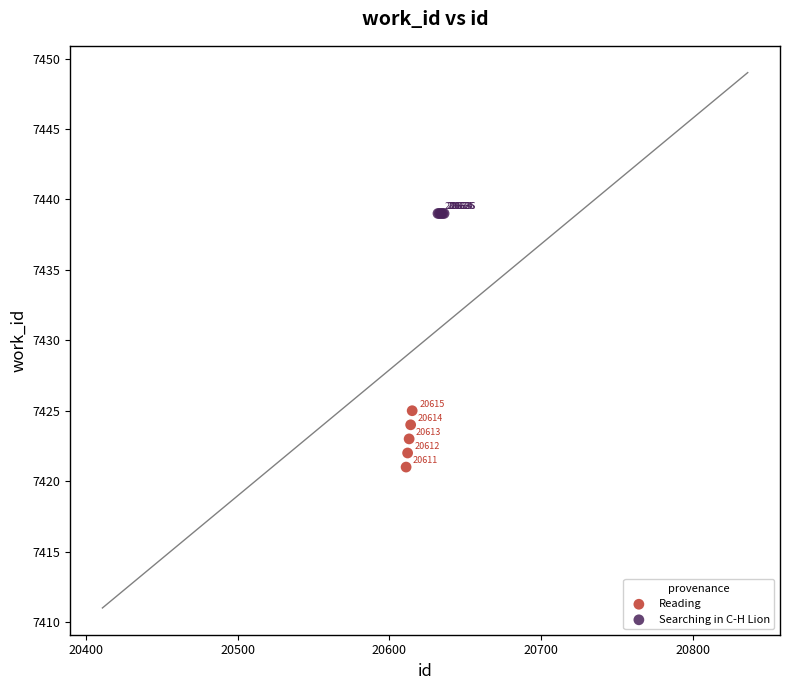

What are all the series names shown in the legend?

Reading, Searching in C-H Lion